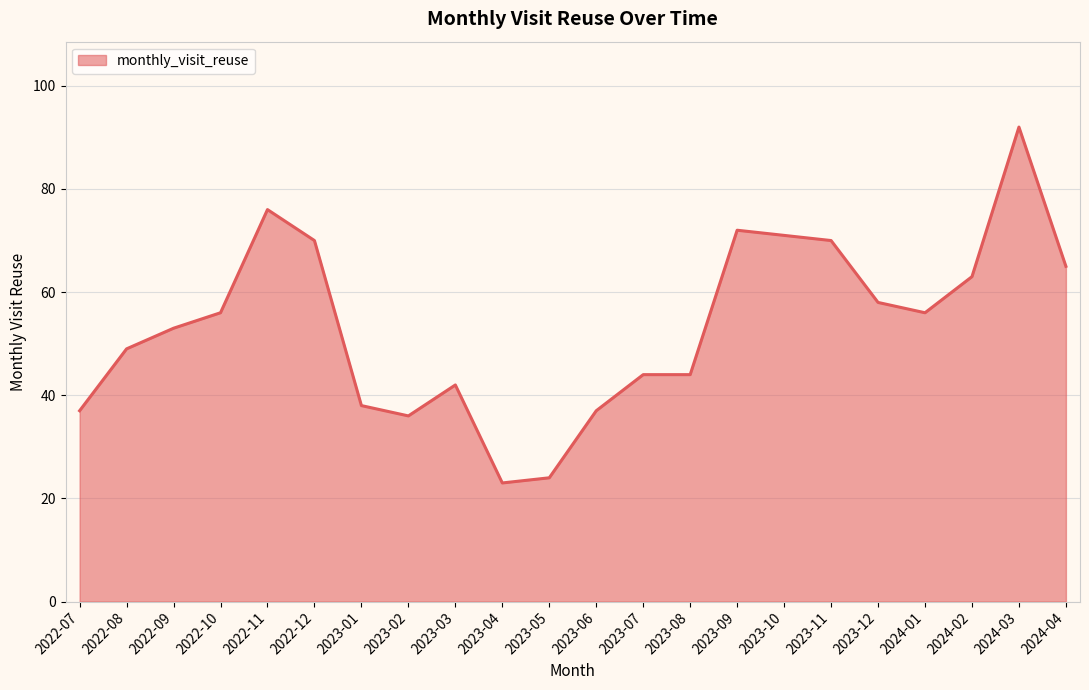

Which category has the highest value across all series?

2024-03